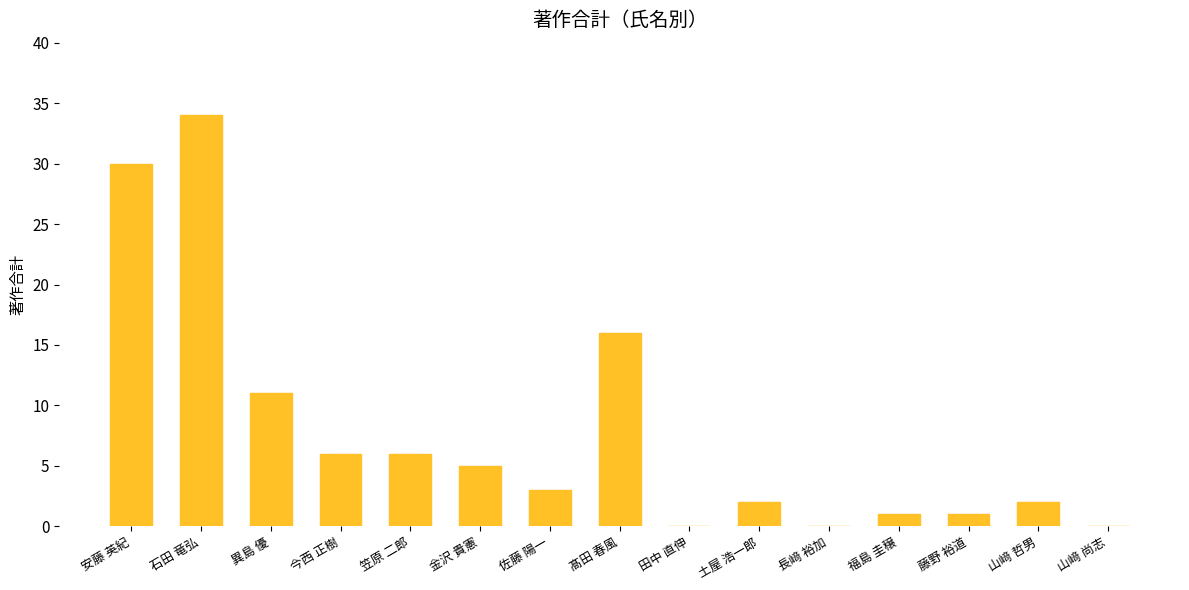

Is it true that the value at 山﨑 哲男 is 2?

True